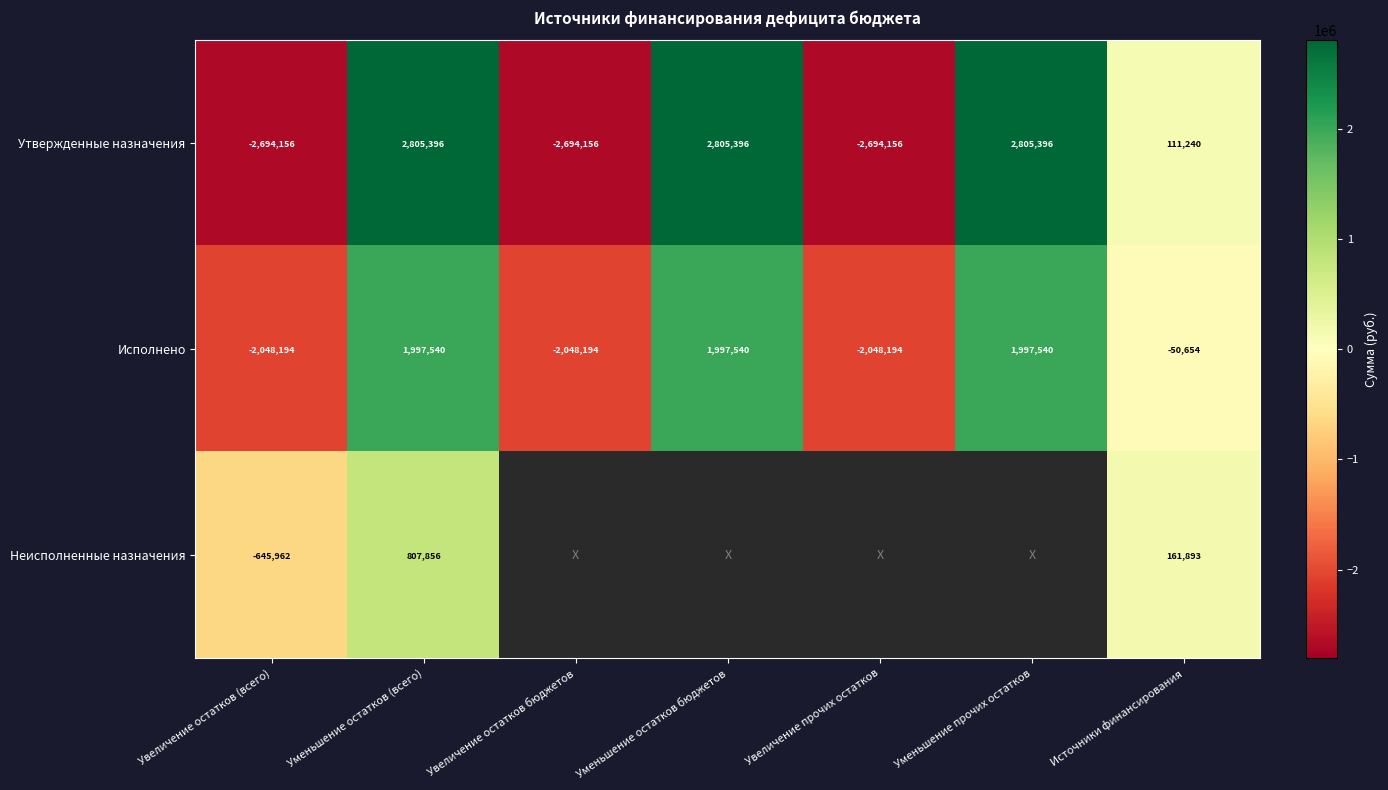

At which category does the chart reach its peak across all series?

Уменьшение остатков (всего)